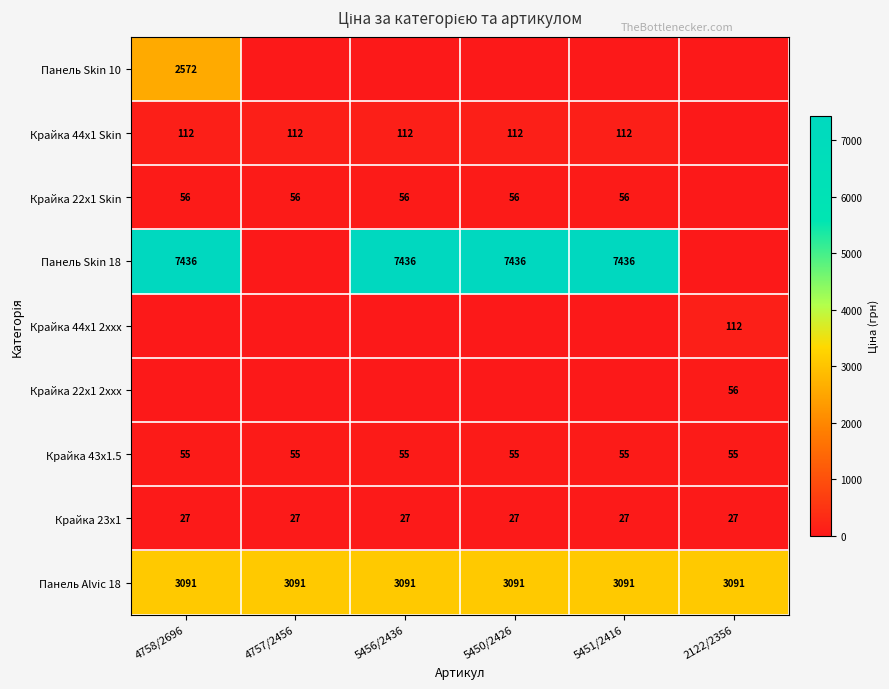

Count the number of categories in the chart.

6